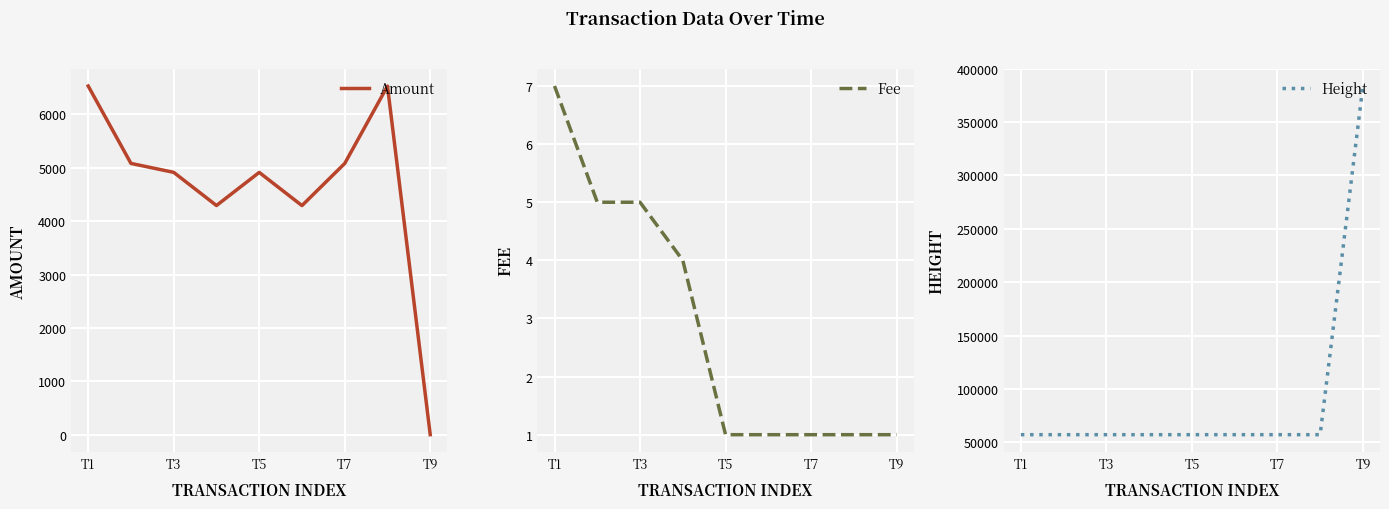

What is the greatest value displayed?

383811.0